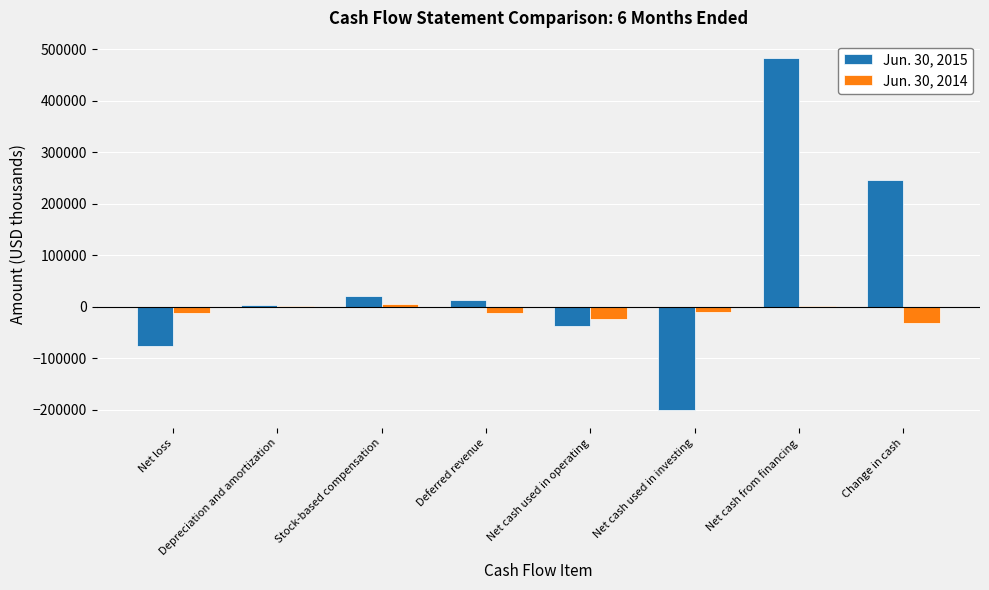

At which label does Jun. 30, 2015 reach its peak?

Net cash from financing